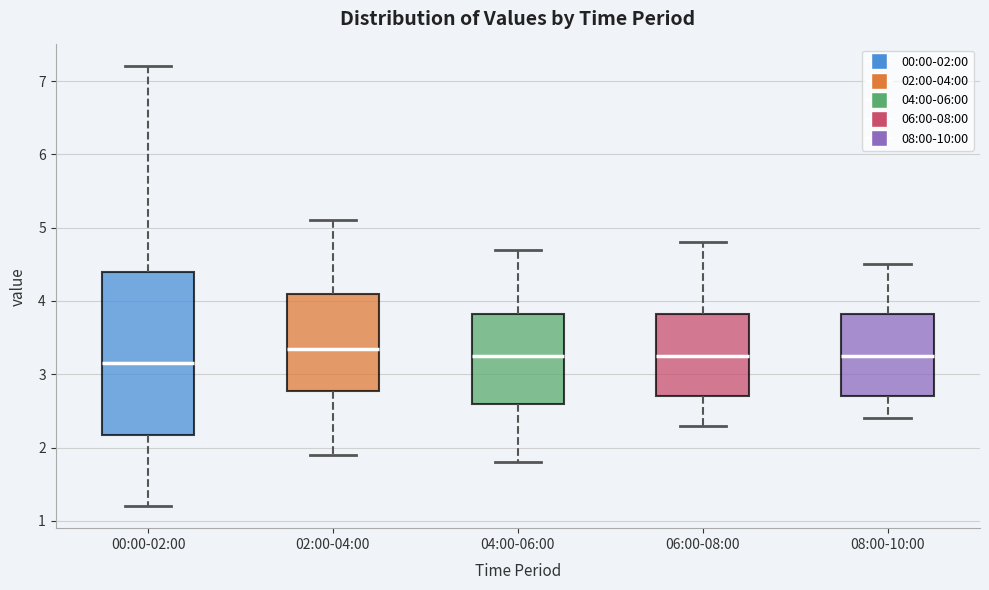

Comparing the boxes themselves (not the whiskers), which one is the tallest?

00:00-02:00